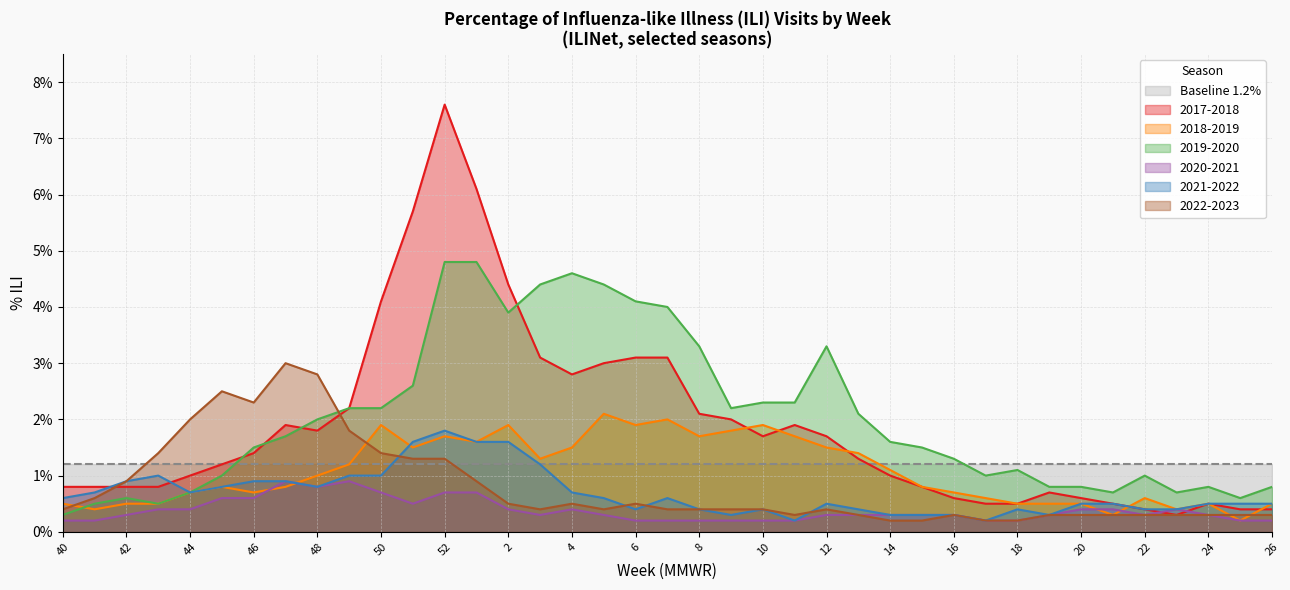

Rank the categories by 2021-2022 value from highest to lowest.

52, 51, 1, 2, 3, 43, 49, 50, 42, 46, 47, 45, 48, 41, 44, 4, 40, 5, 7, 12, 20, 21, 24, 25, 26, 6, 8, 10, 13, 18, 22, 23, 9, 14, 15, 16, 19, 11, 17